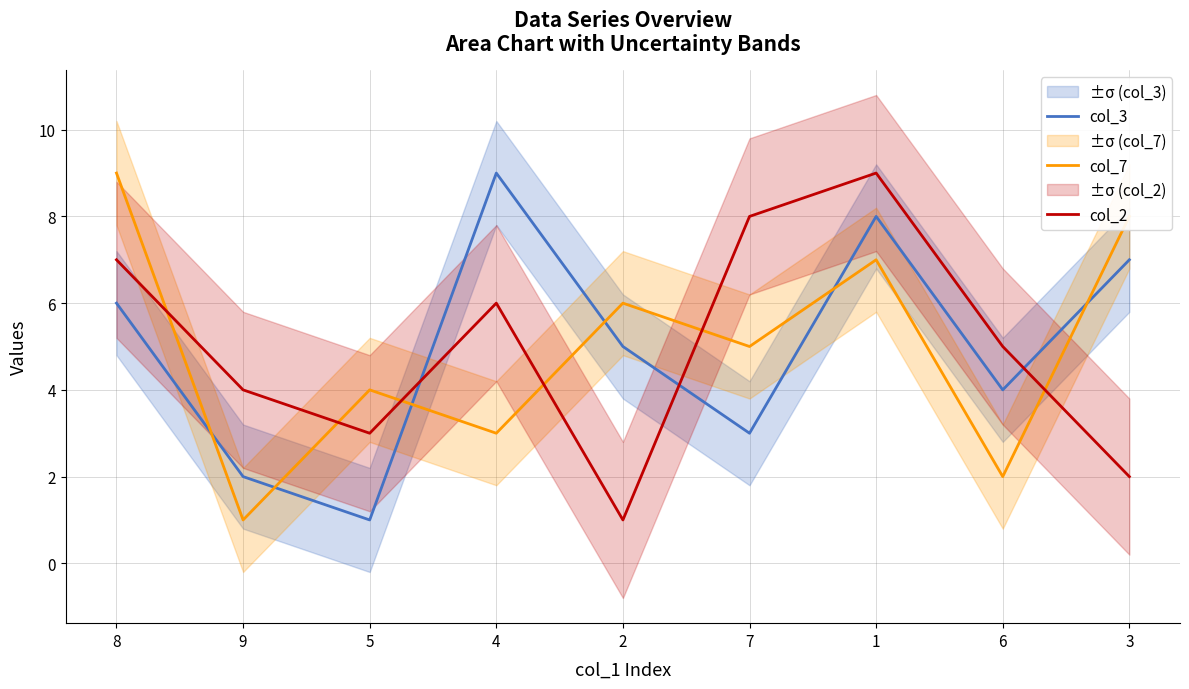

What is the sum of the col_7 values at 1 and 9?

8